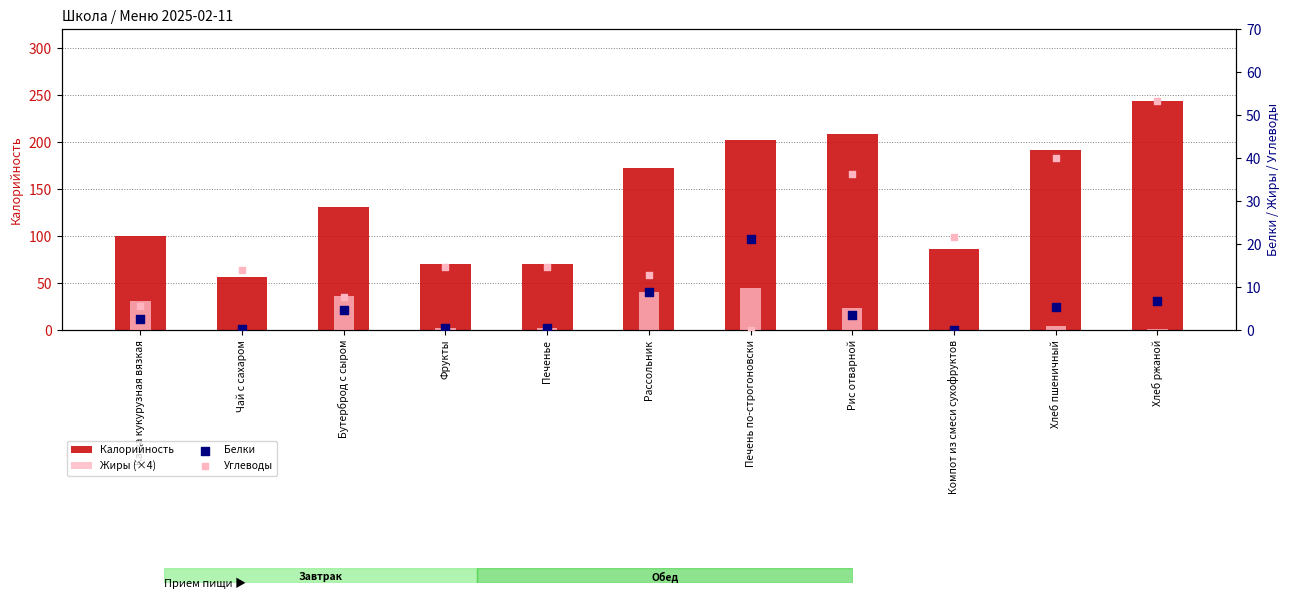

Which series has the largest total across all categories?

Калорийность